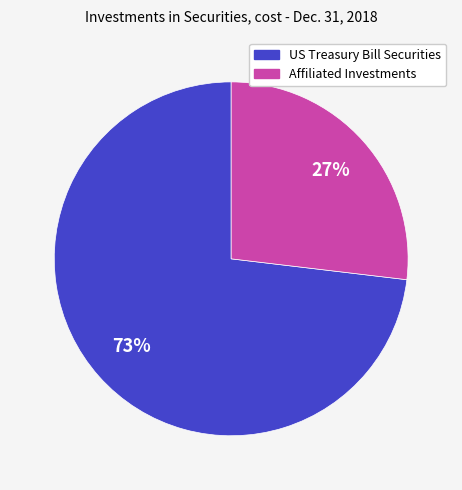

To the nearest percent, what portion does US Treasury Bill Securities represent?

73%